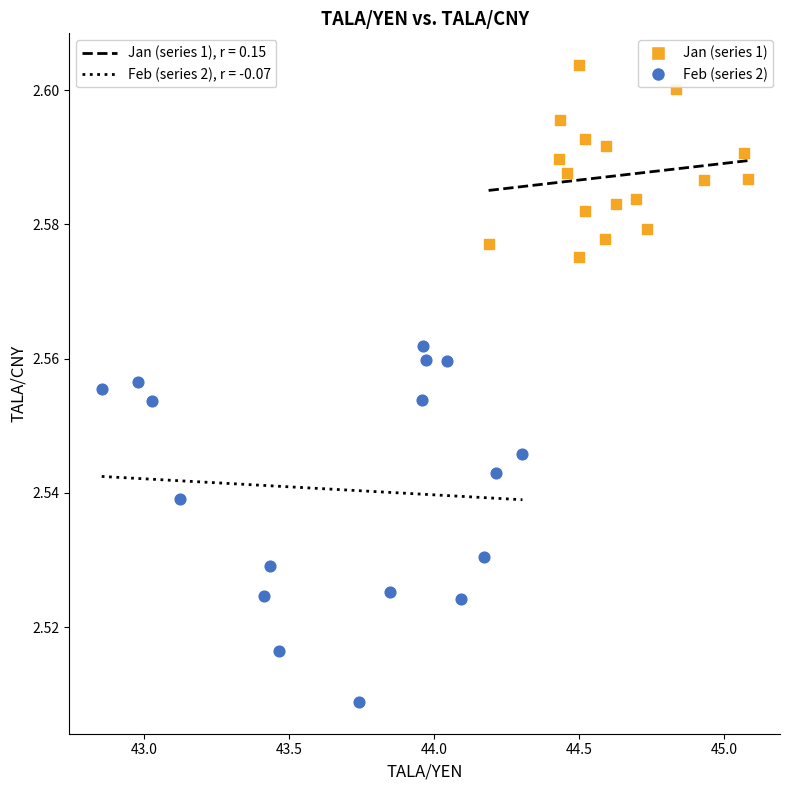

Which series has the largest Y range (max minus min)?

Feb (series 2)